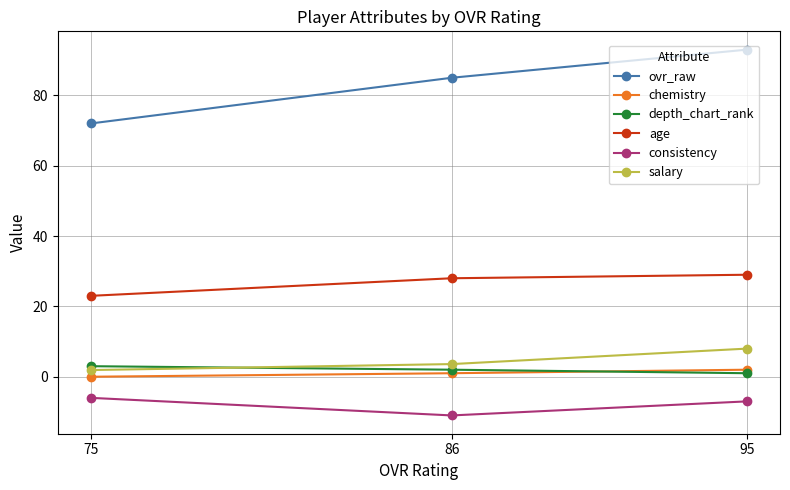

Reading left to right, transcribe all the data shown in this chart.

ovr_raw: 75=72.0	86=85.0	95=93.0
chemistry: 75=0.0	86=1.0	95=2.0
depth_chart_rank: 75=3.0	86=2.0	95=1.0
age: 75=23.0	86=28.0	95=29.0
consistency: 75=-6.0	86=-11.0	95=-7.0
salary: 75=1.9	86=3.6	95=8.0